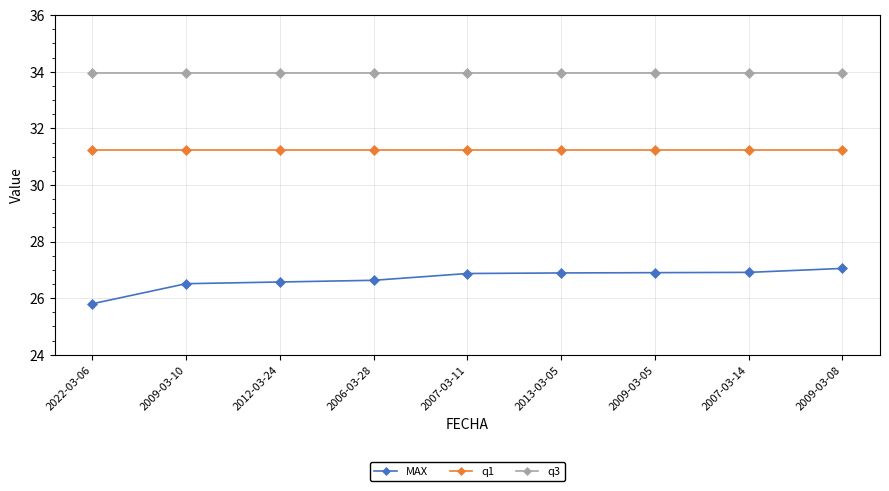

Which series has the largest range (max minus min)?

MAX